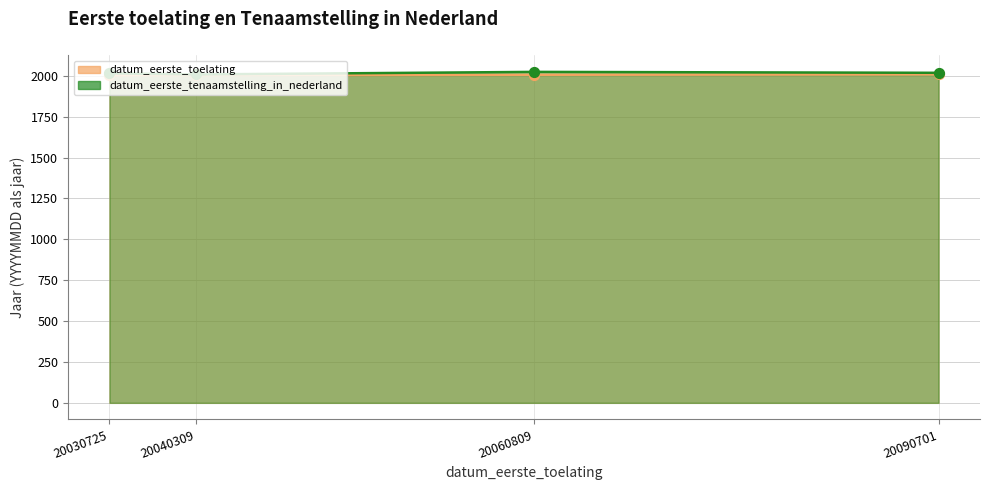

Which series contains the highest Y value?

datum_eerste_tenaamstelling_in_nederland